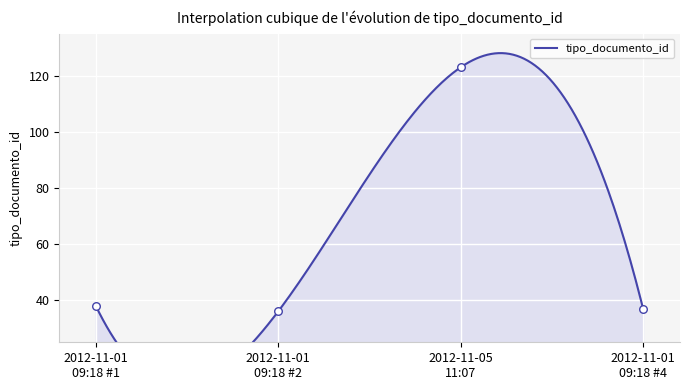

What is the change in value from 2012-11-01 09:18 #1 to 2012-11-05 11:07?

+85